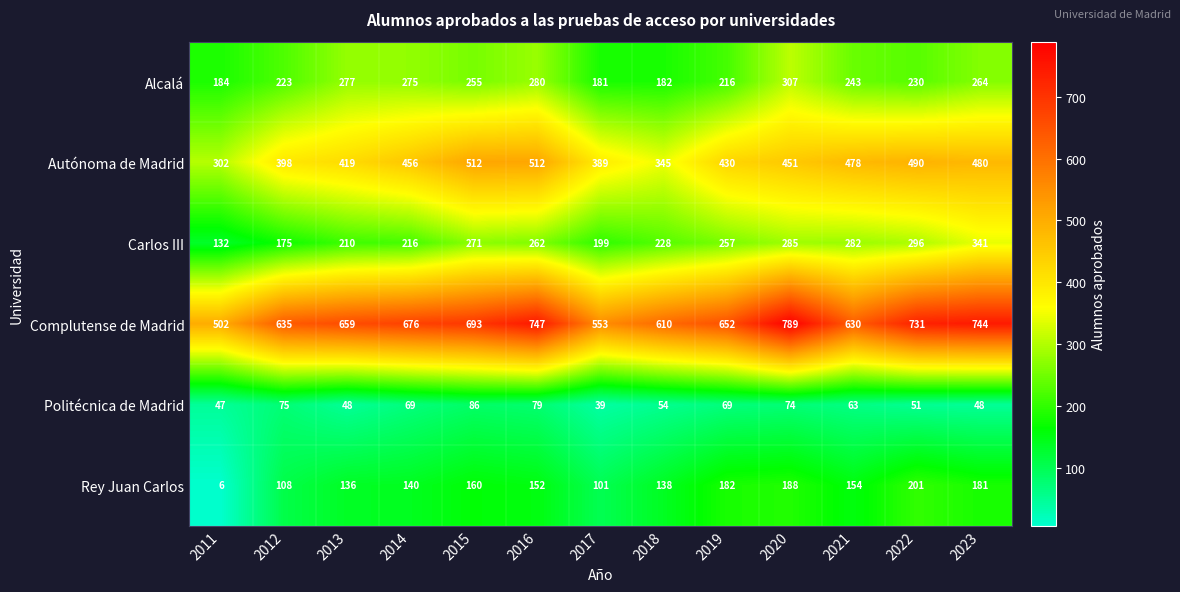

What is the smallest value displayed?

6